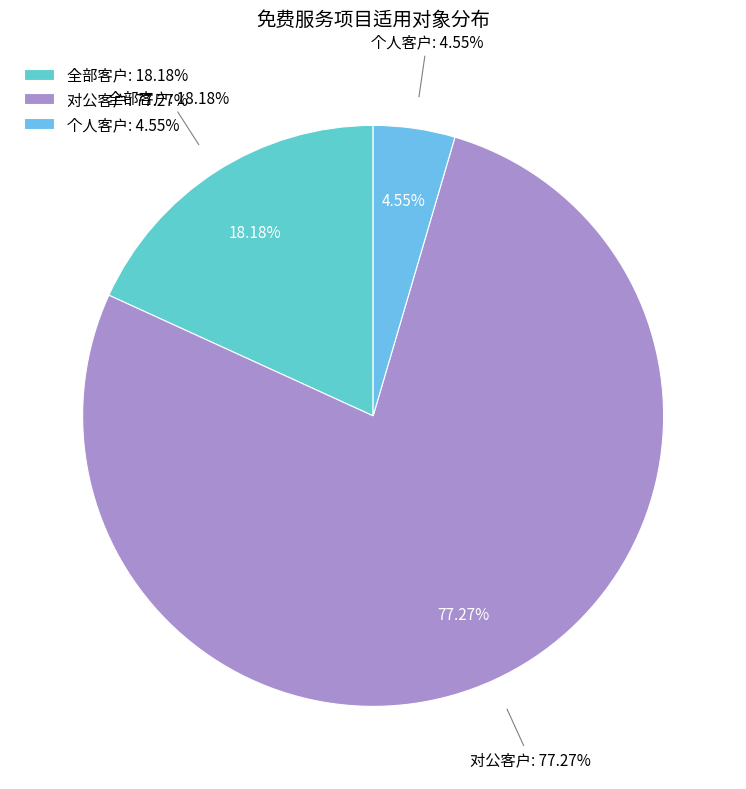

Which category has the smallest portion of the pie?

个人客户